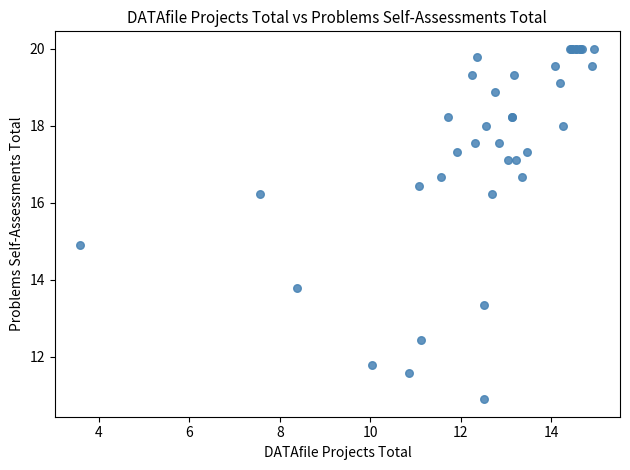

What Y value in the scatter plot is closest to 15?

14.9